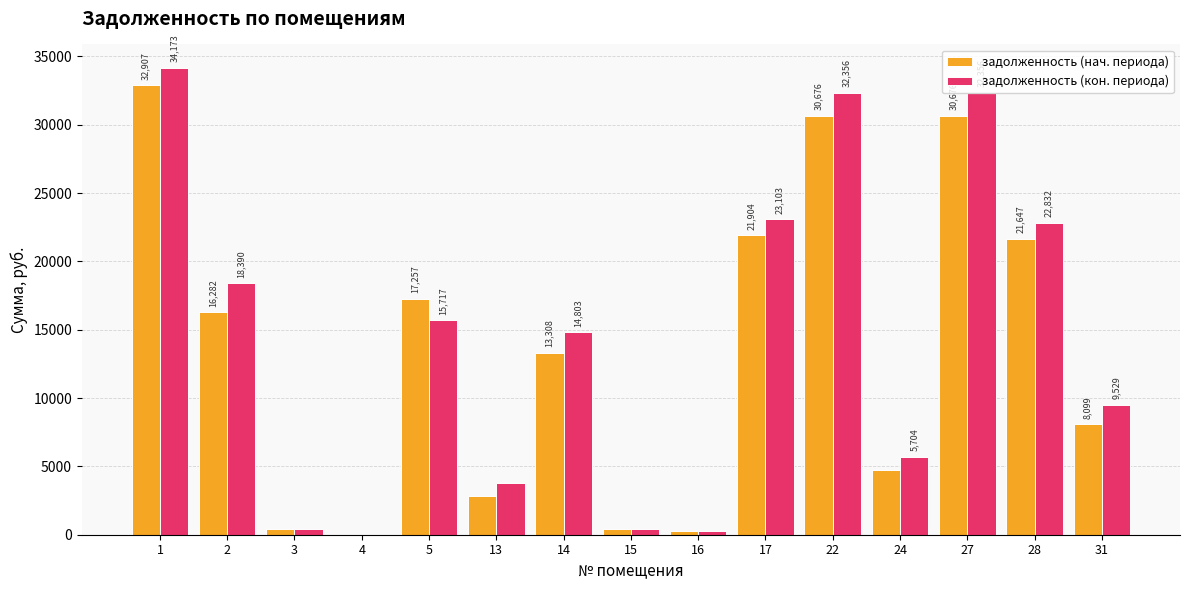

What are all the series names shown in the legend?

задолженность (нач. периода), задолженность (кон. периода)